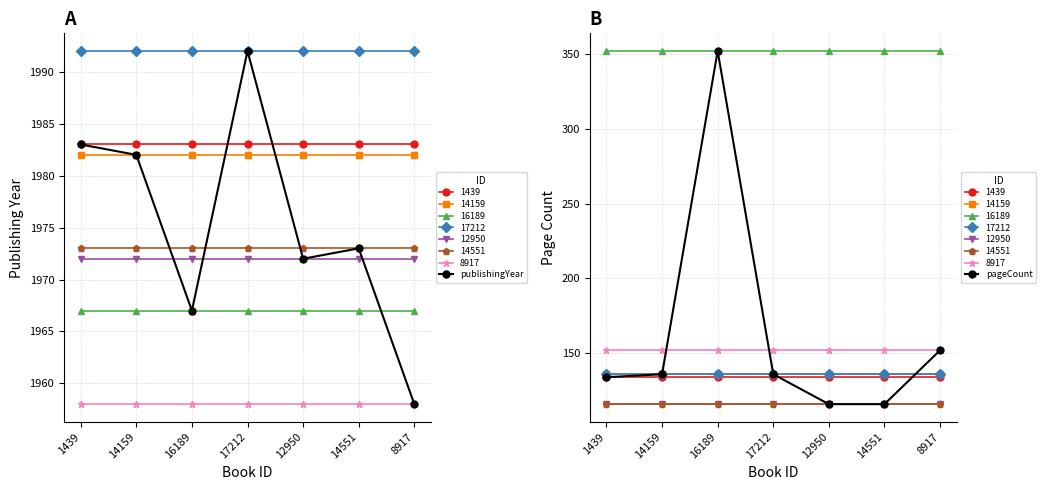

What is the maximum value shown in the chart?

1992